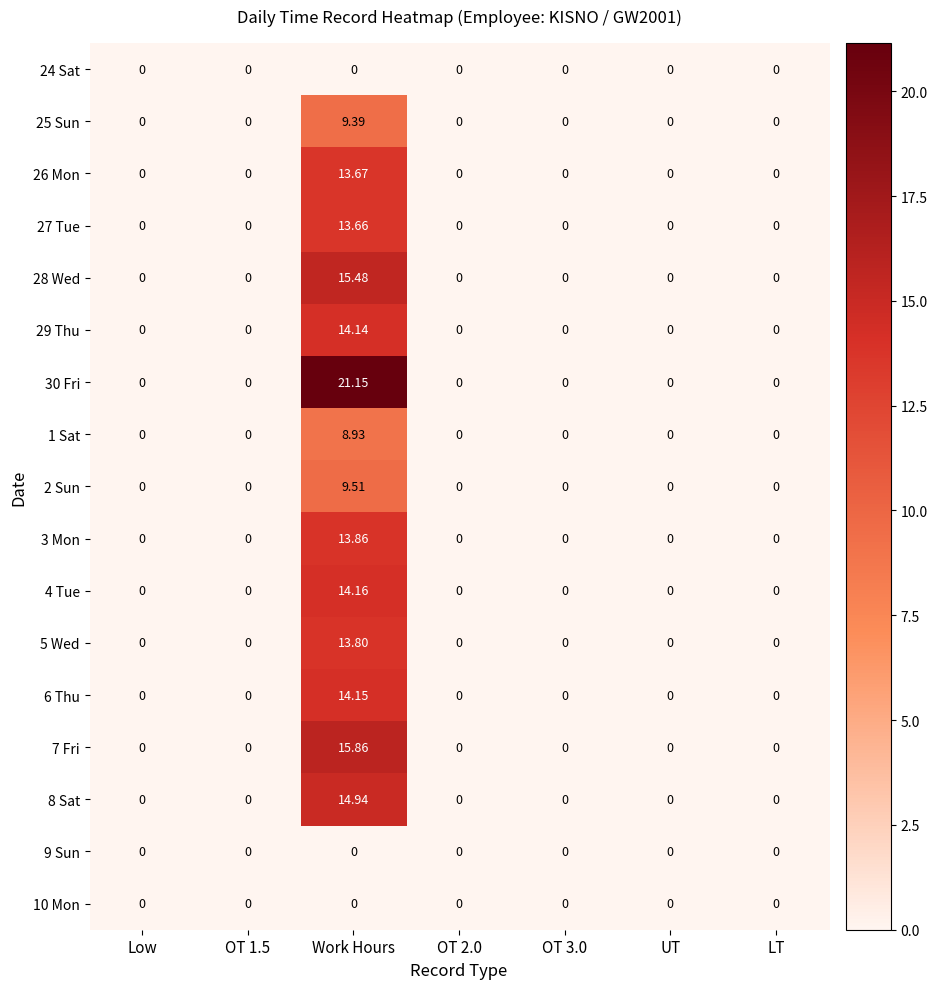

At which category is the sum across all series the highest?

Work Hours